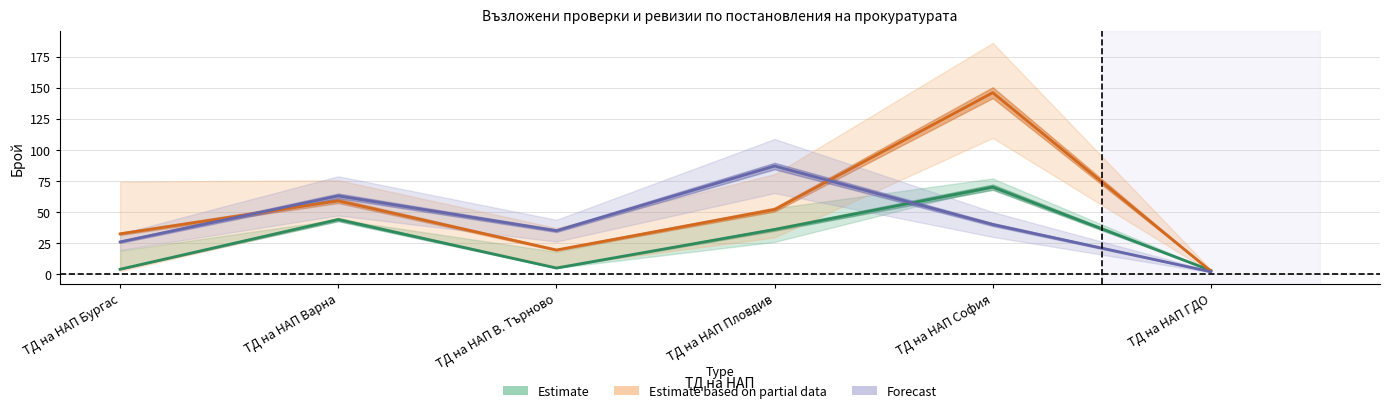

What is the spread (max minus min) of values at ТД на НАП Варна?

19.0